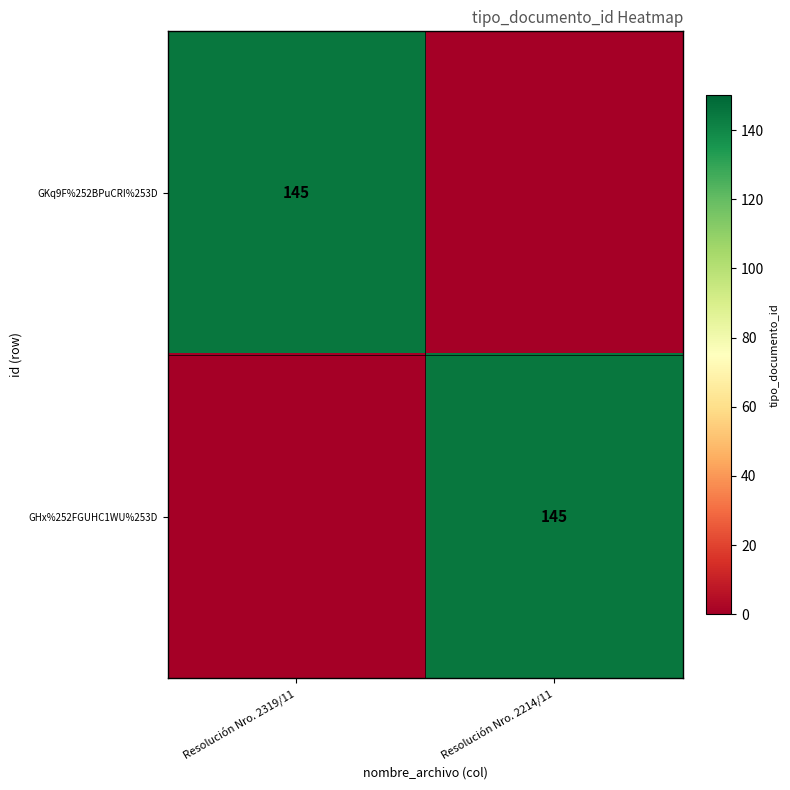

Between Resolución Nro. 2319/11 and Resolución Nro. 2214/11, which is larger?

Resolución Nro. 2319/11